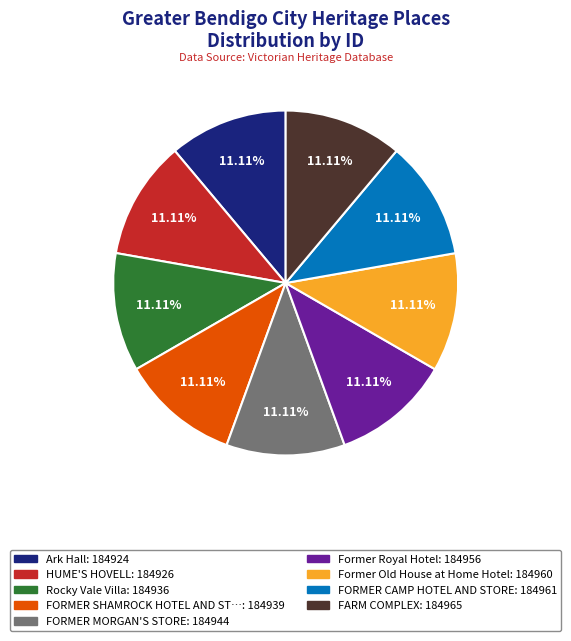

Is there any slice that represents more than half of the pie?

No